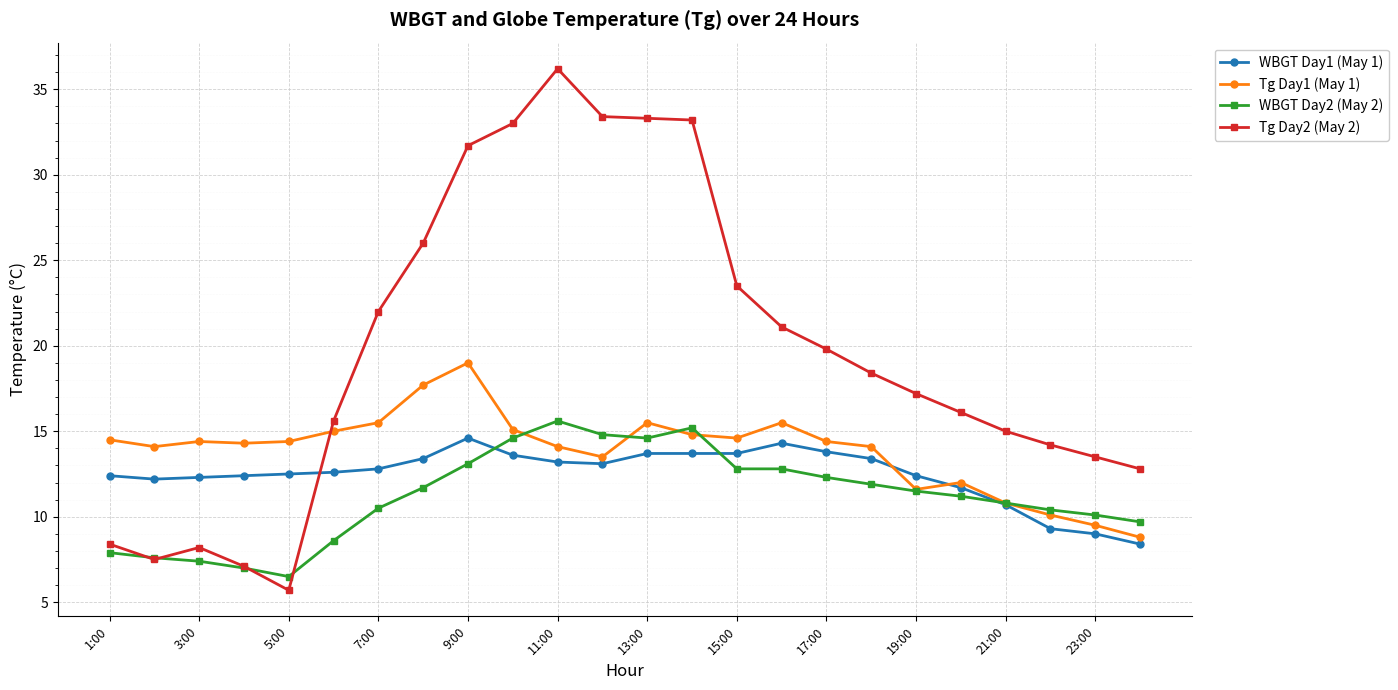

True or false: WBGT Day2 (May 2) has more than 0 points higher than both neighbors.

True